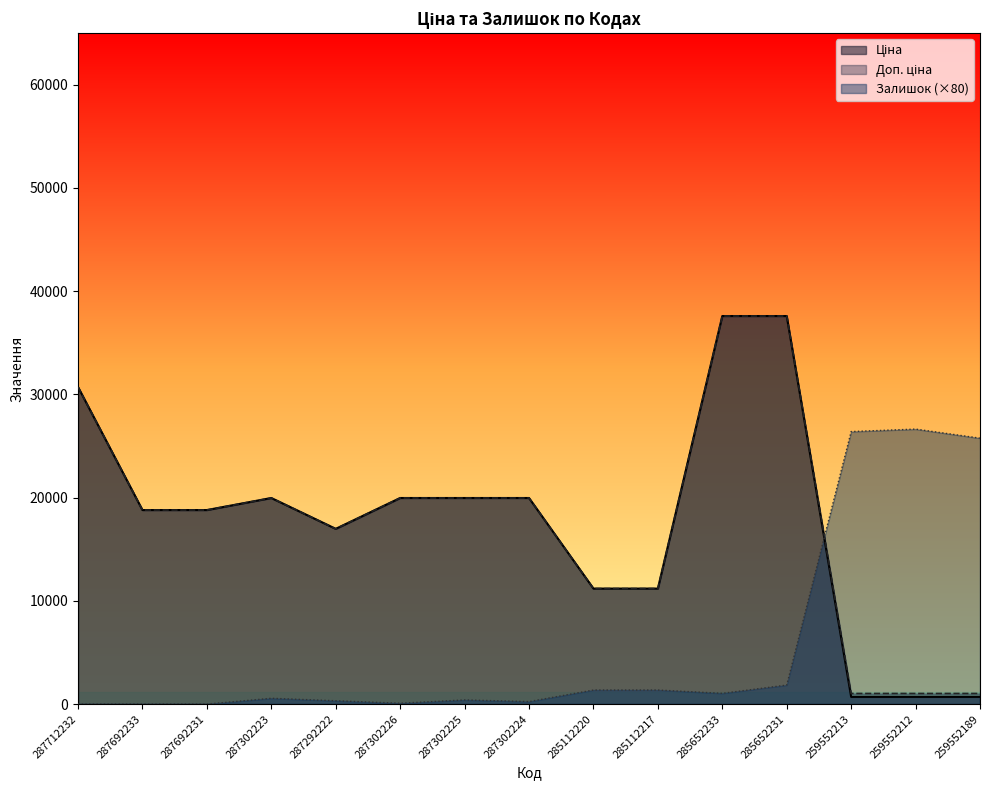

How many interior local valleys does the Доп. ціна series have?

1